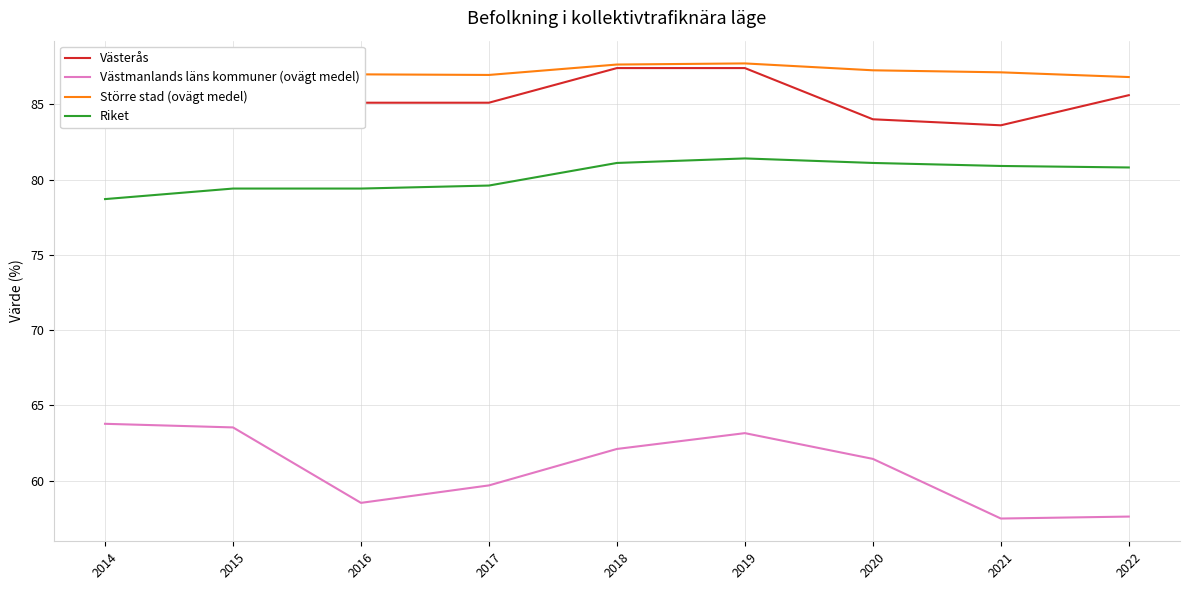

Between 2022 and 2016, which is larger?

2022